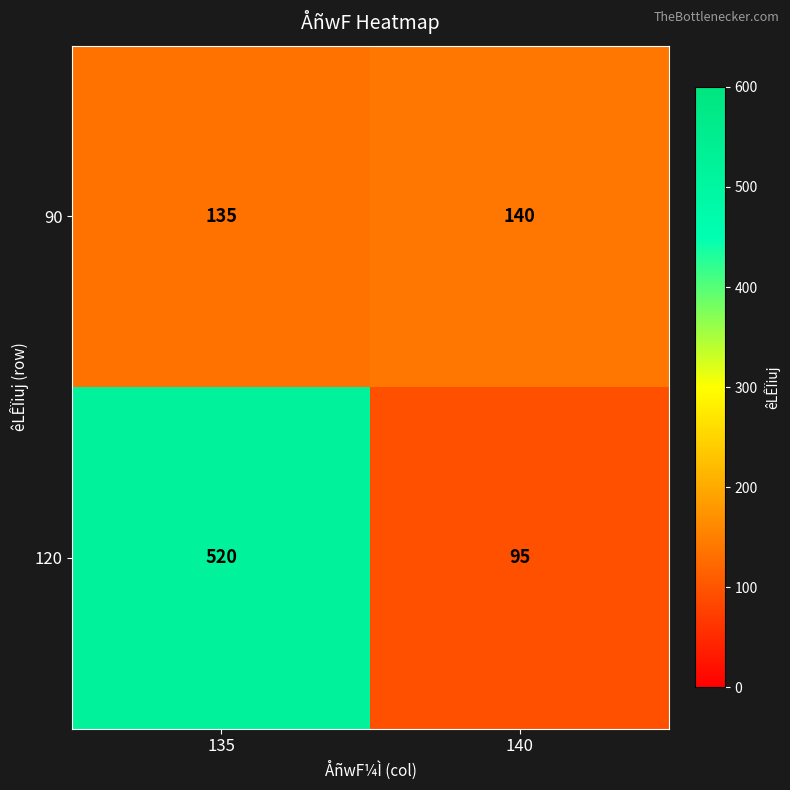

Which series has the widest spread of values?

120